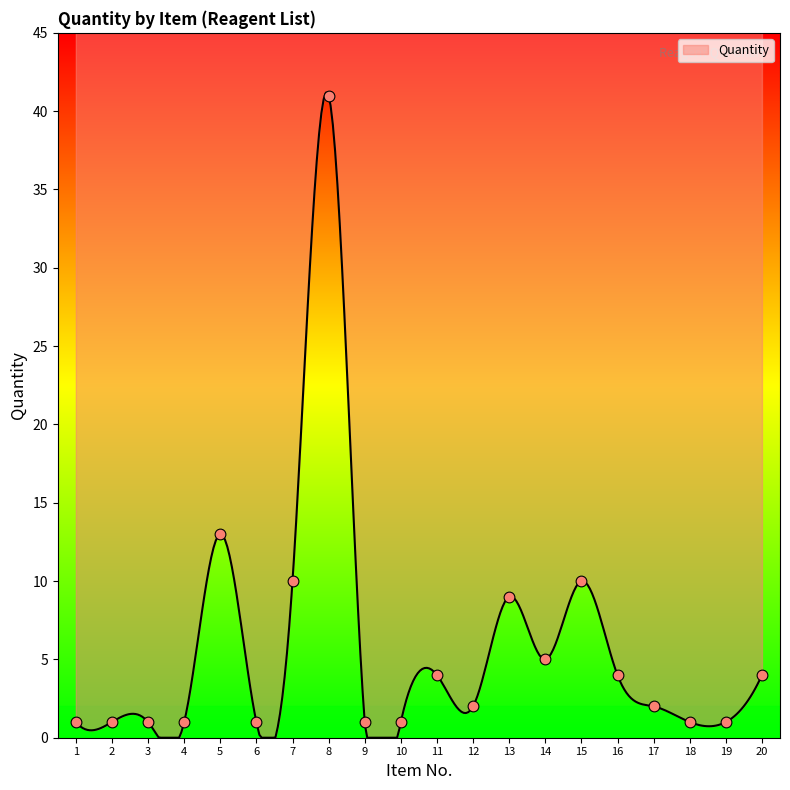

What is the change in value from 5 to 10?

-12